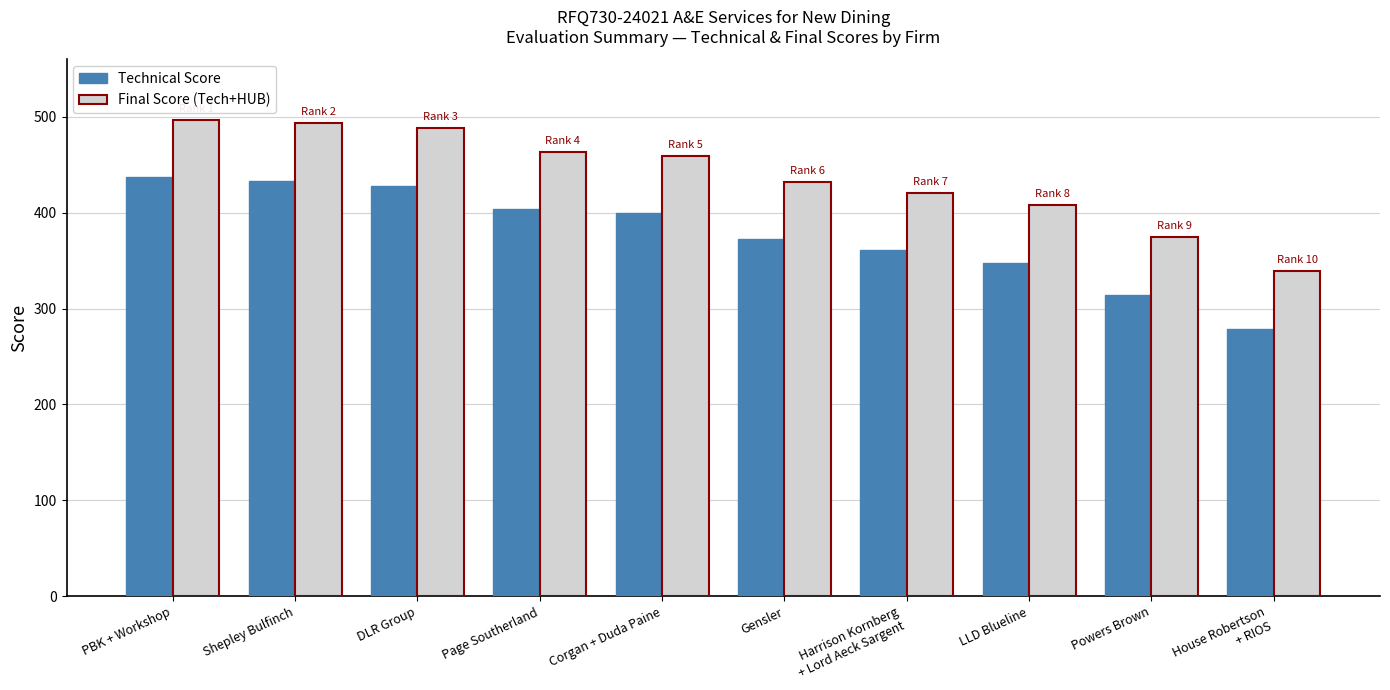

What is the label of the 7th bar from the right?

Page Southerland